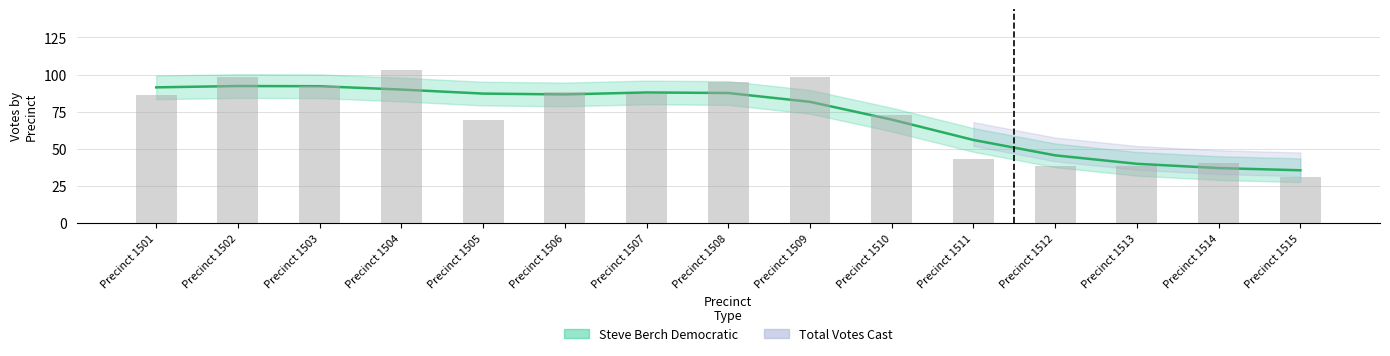

Reading left to right, transcribe all the data shown in this chart.

Precinct 1501=86	Precinct 1502=98	Precinct 1503=92	Precinct 1504=103	Precinct 1505=69	Precinct 1506=88	Precinct 1507=87	Precinct 1508=95	Precinct 1509=98	Precinct 1510=73	Precinct 1511=43	Precinct 1512=38	Precinct 1513=38	Precinct 1514=40	Precinct 1515=31